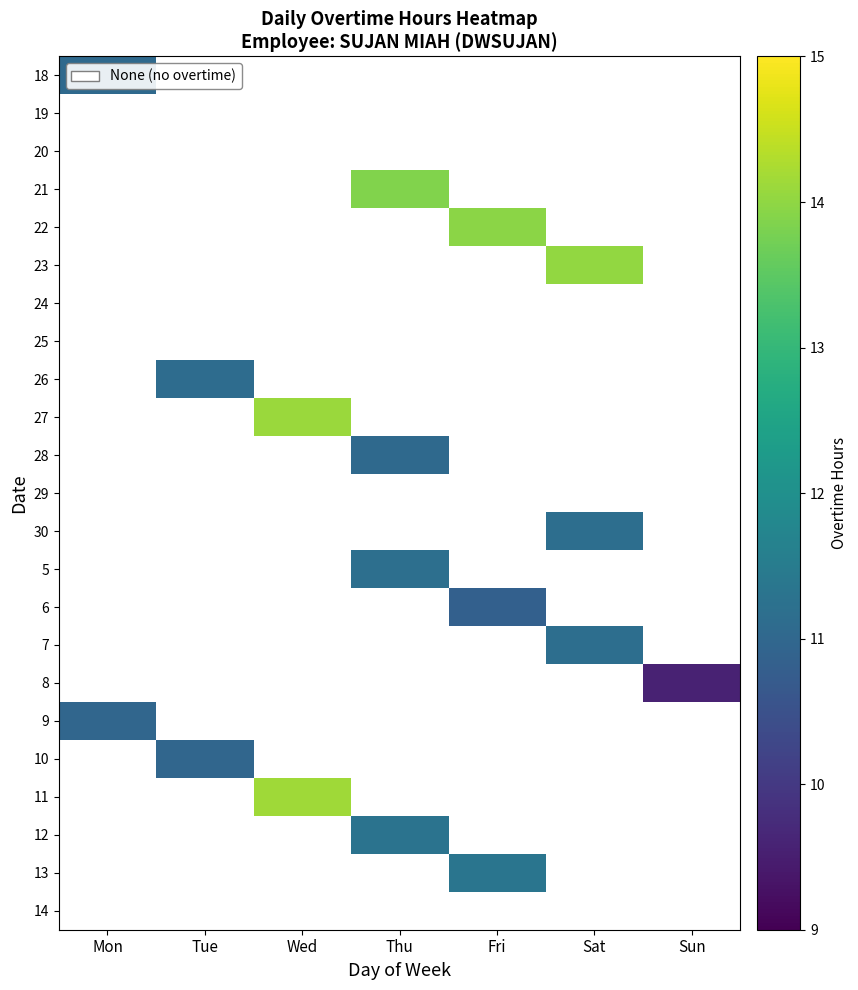

What is the greatest value displayed?

14.1